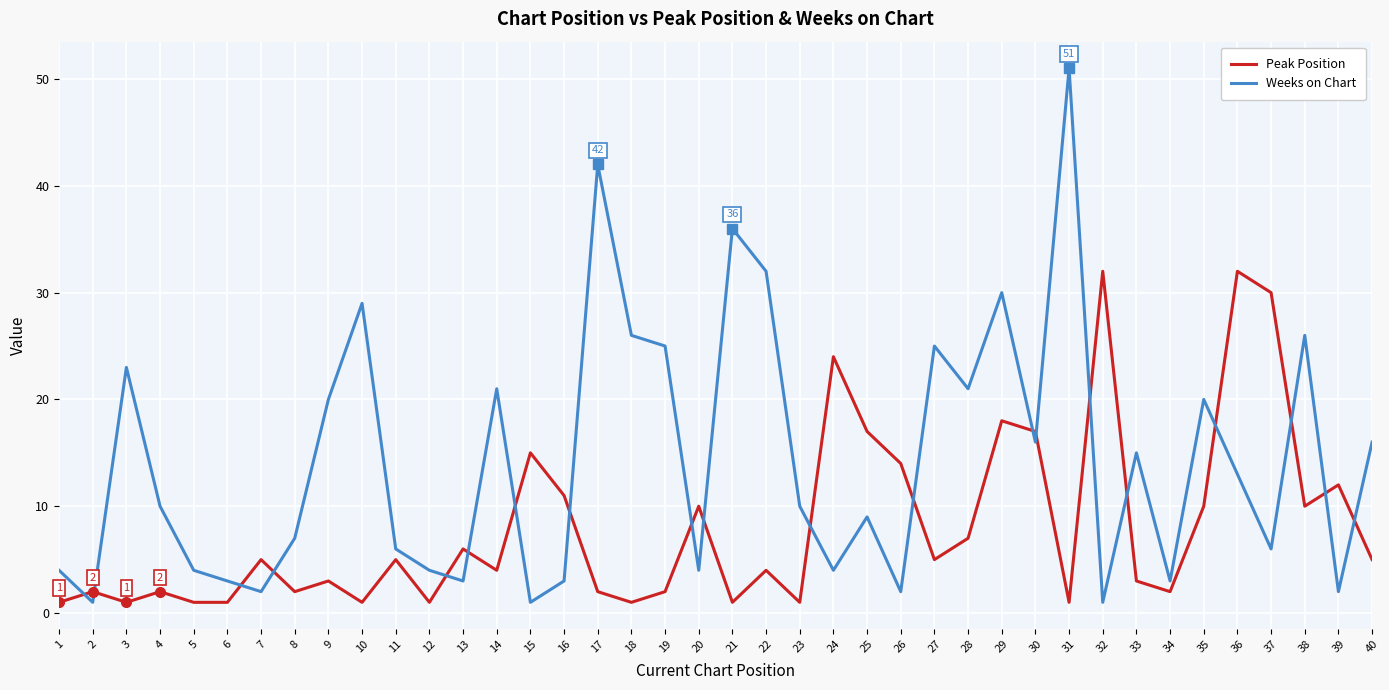

Which series has the largest range (max minus min)?

Weeks on Chart